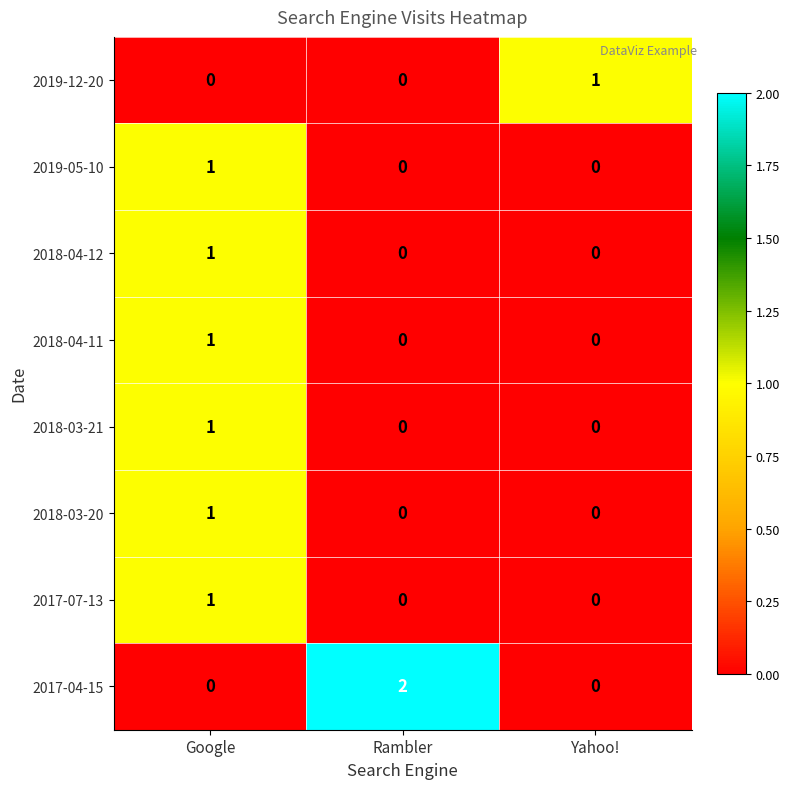

At which category is the sum across all series the highest?

Google